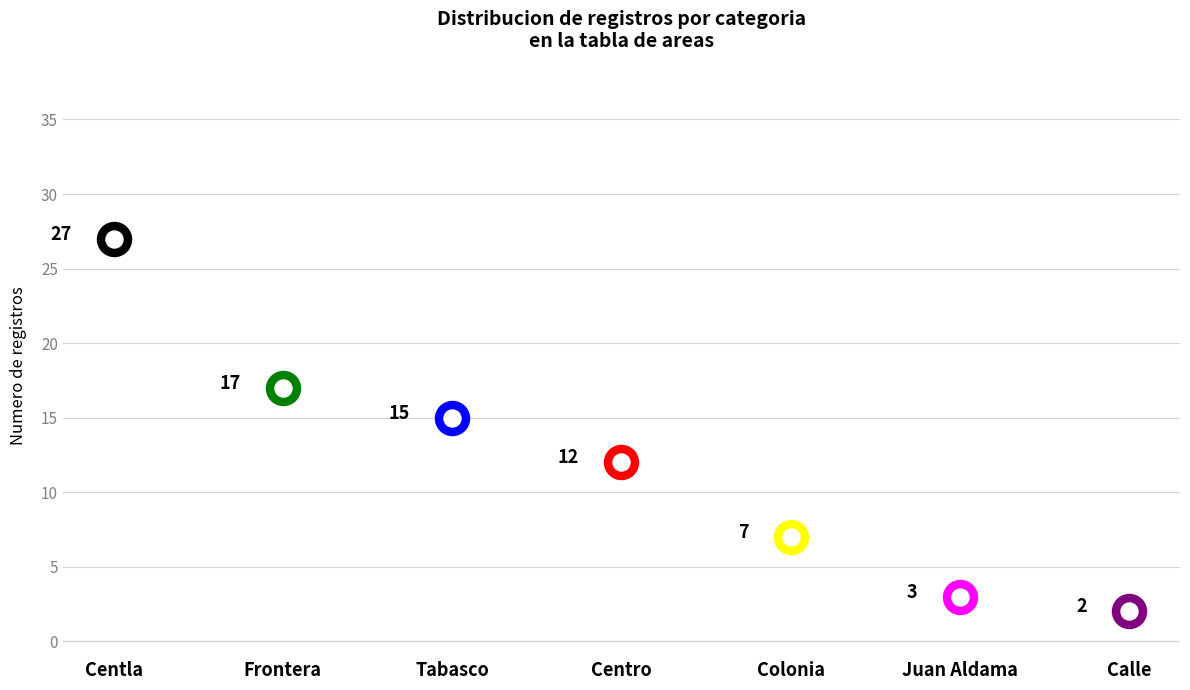

Which has a higher value, Juan Aldama or Centla?

Centla